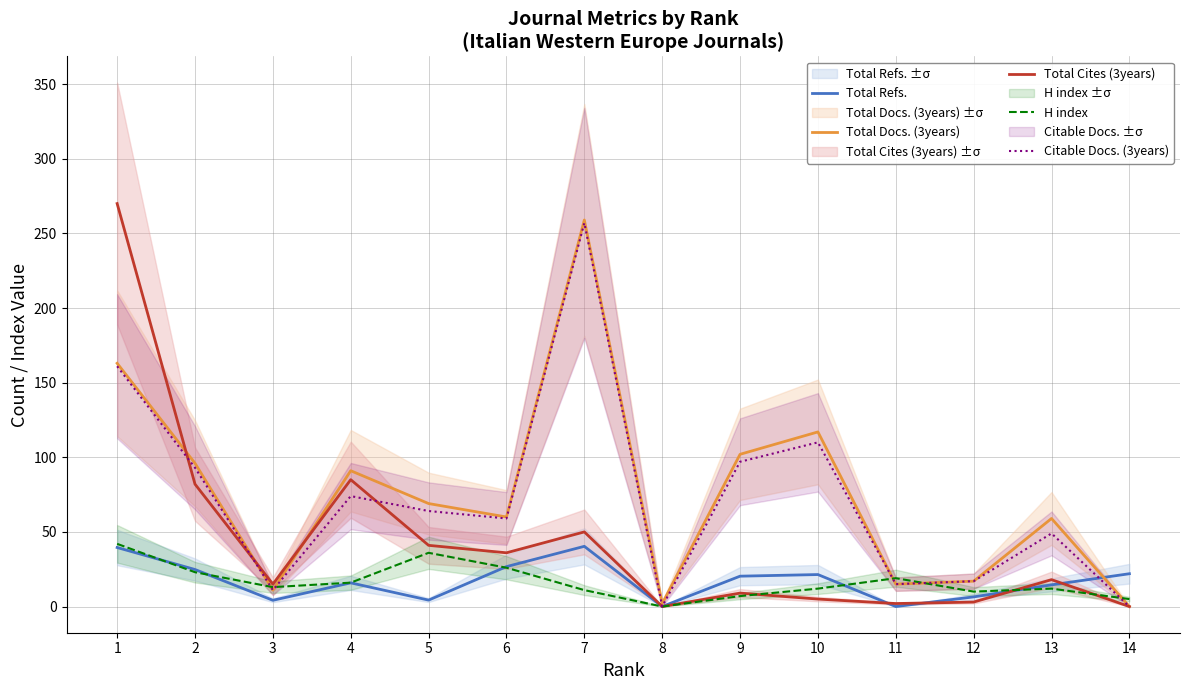

What are all the series names shown in the legend?

Total Refs., Total Docs. (3years), Total Cites (3years), H index, Citable Docs. (3years)